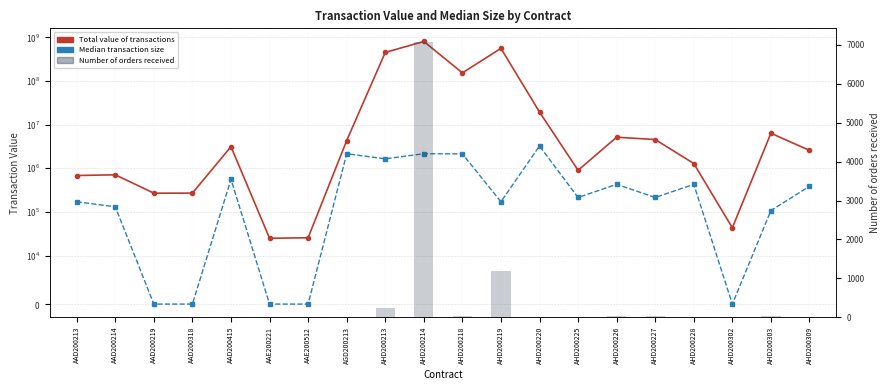

Where is Median transaction size nearest to the value 1617975?

AHD200213